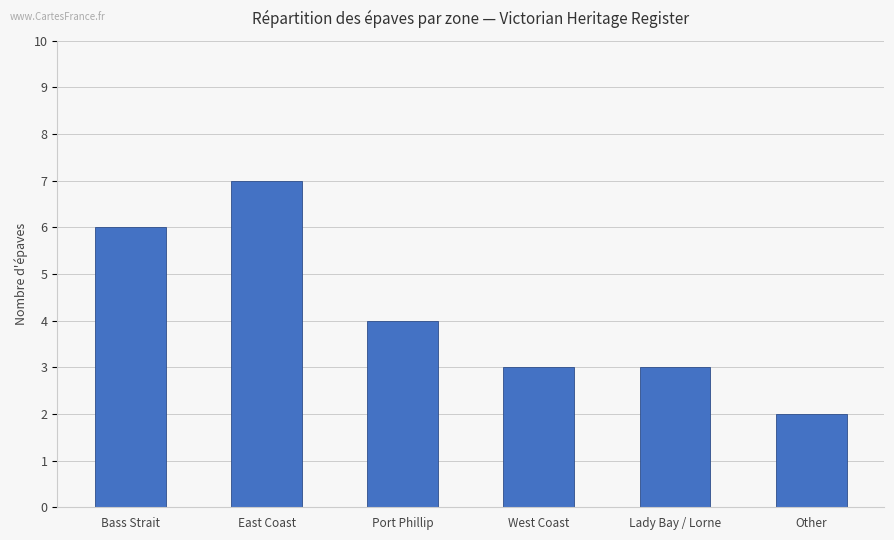

What is the sum of all values?

25